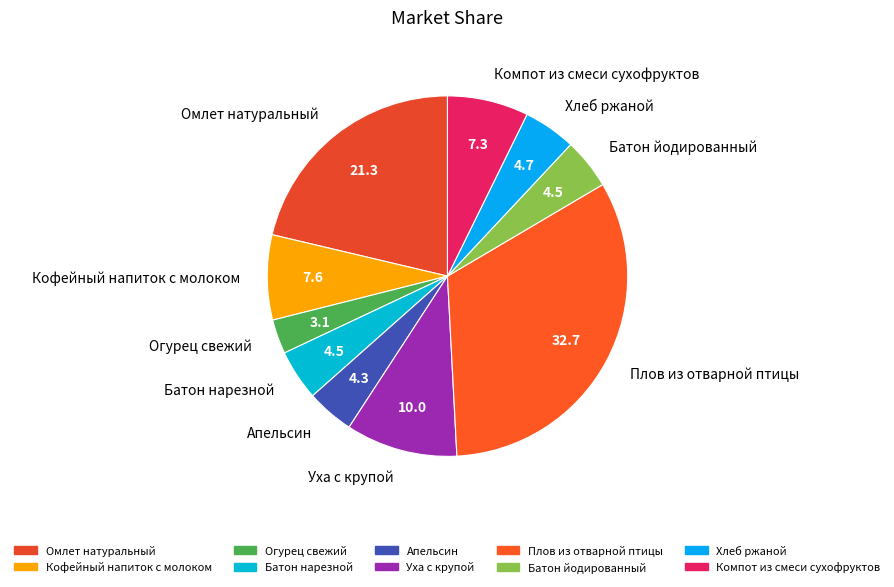

What is the largest slice in the pie chart?

Плов из отварной птицы